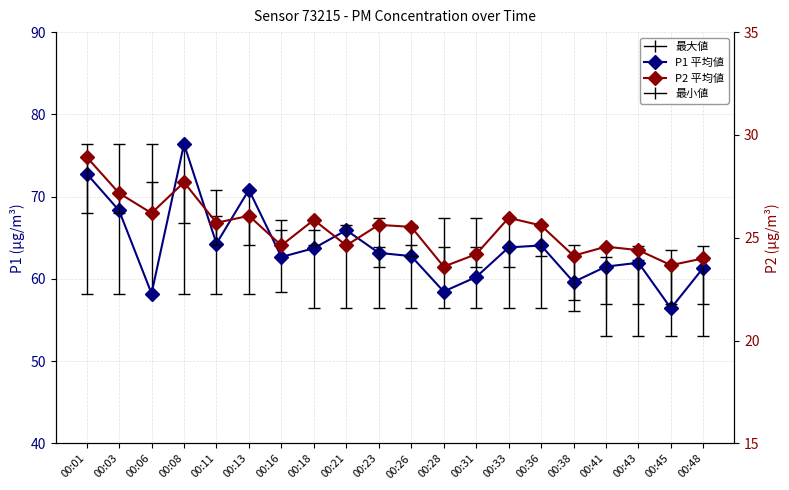

Between 00:08 and 00:48, which series saw the biggest shift?

P1